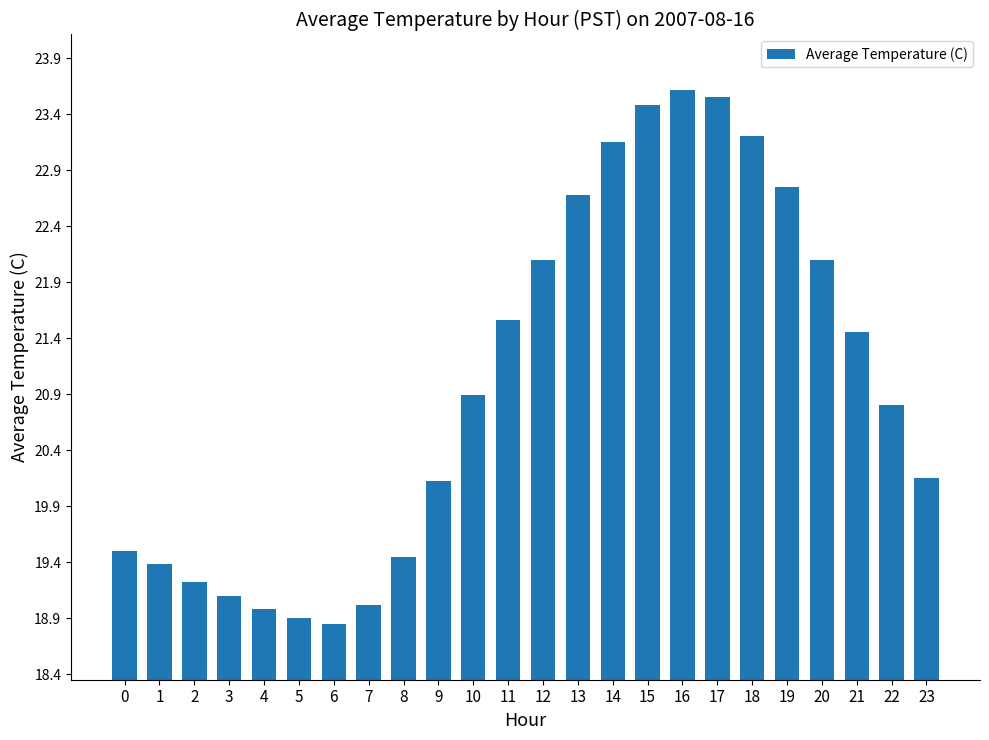

Which label corresponds to the smallest value in the chart?

6